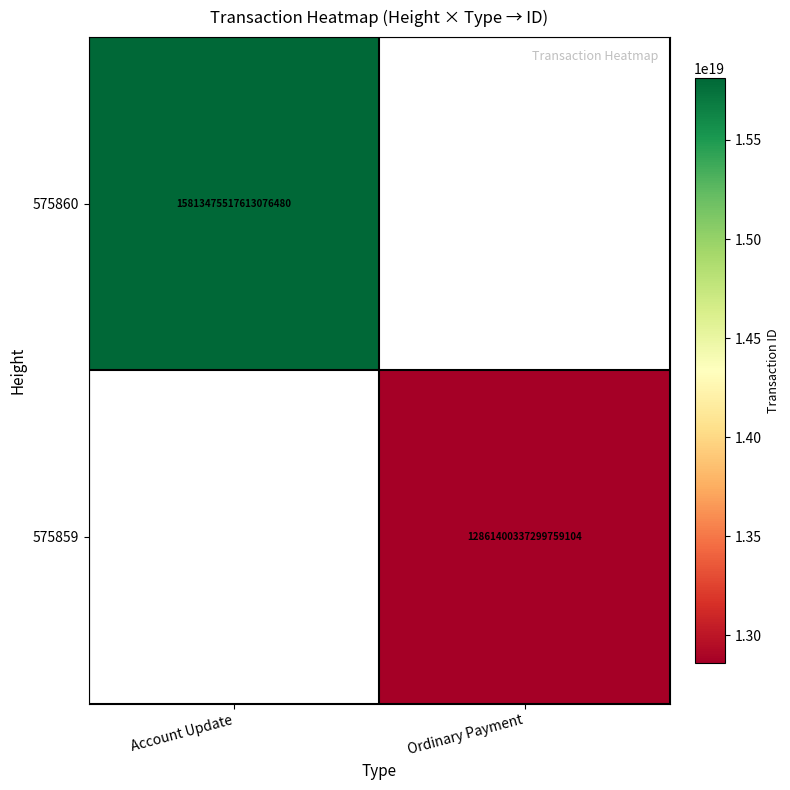

The value of 575859 at Ordinary Payment is 21506404996378722304. True or false?

False